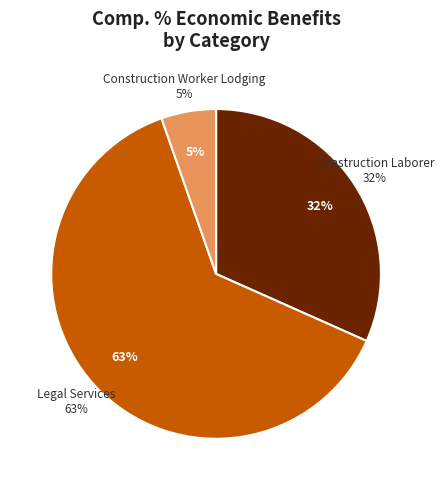

Is there a majority slice in this chart?

Yes